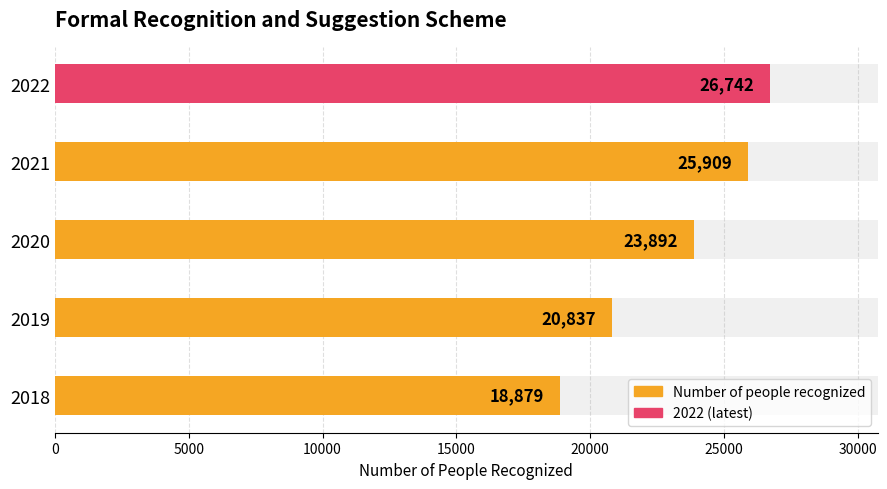

What is the average value?

23252